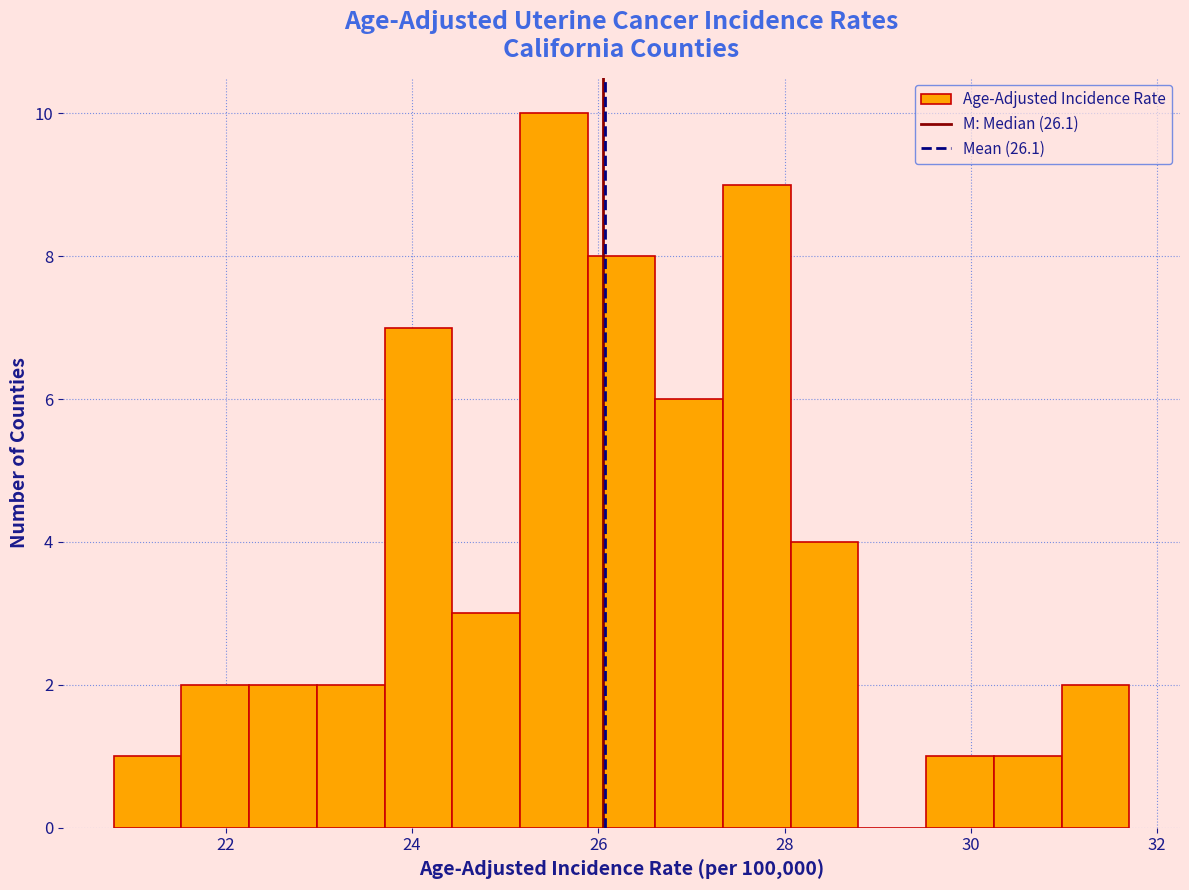

Read against the x-axis, roughly where is the centre of the tallest bar?

25.6